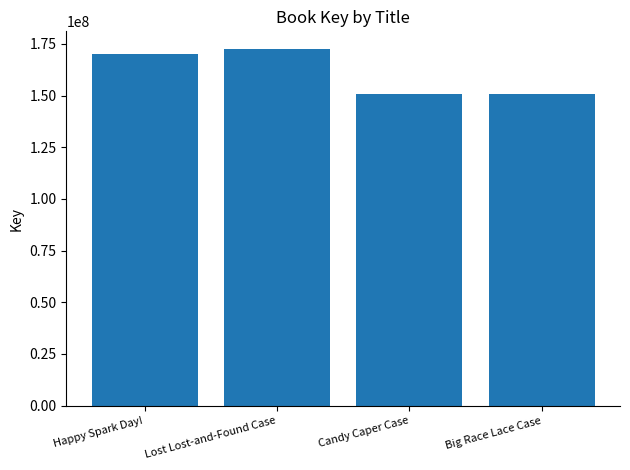

What is the difference between the values at Happy Spark Day! and Candy Caper Case?

19256298